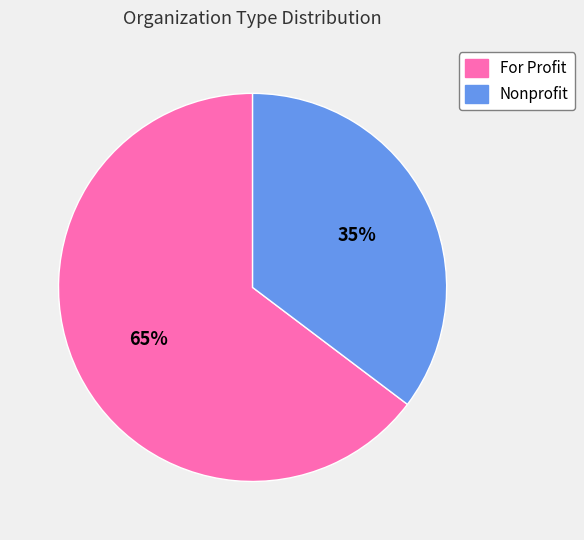

Does Nonprofit represent more than half of the total?

No